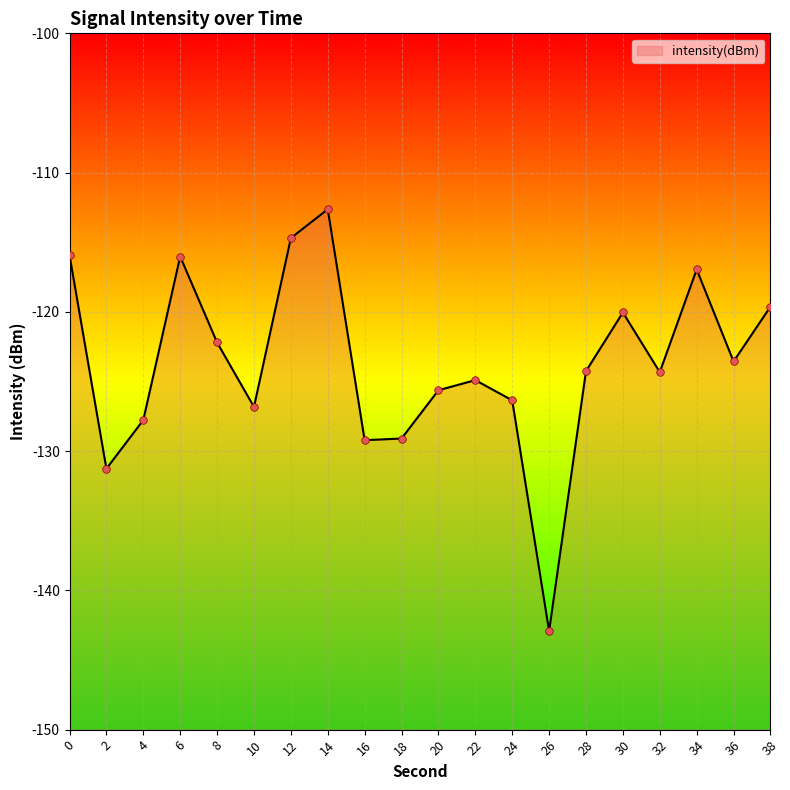

What is the change in value from 22 to 36?

+1.3